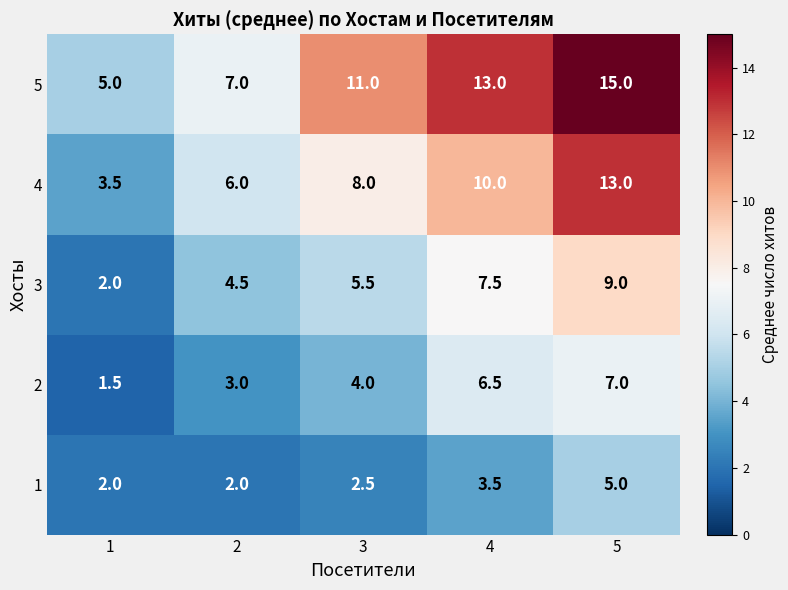

What is the highest value of the 4 series?

13.0